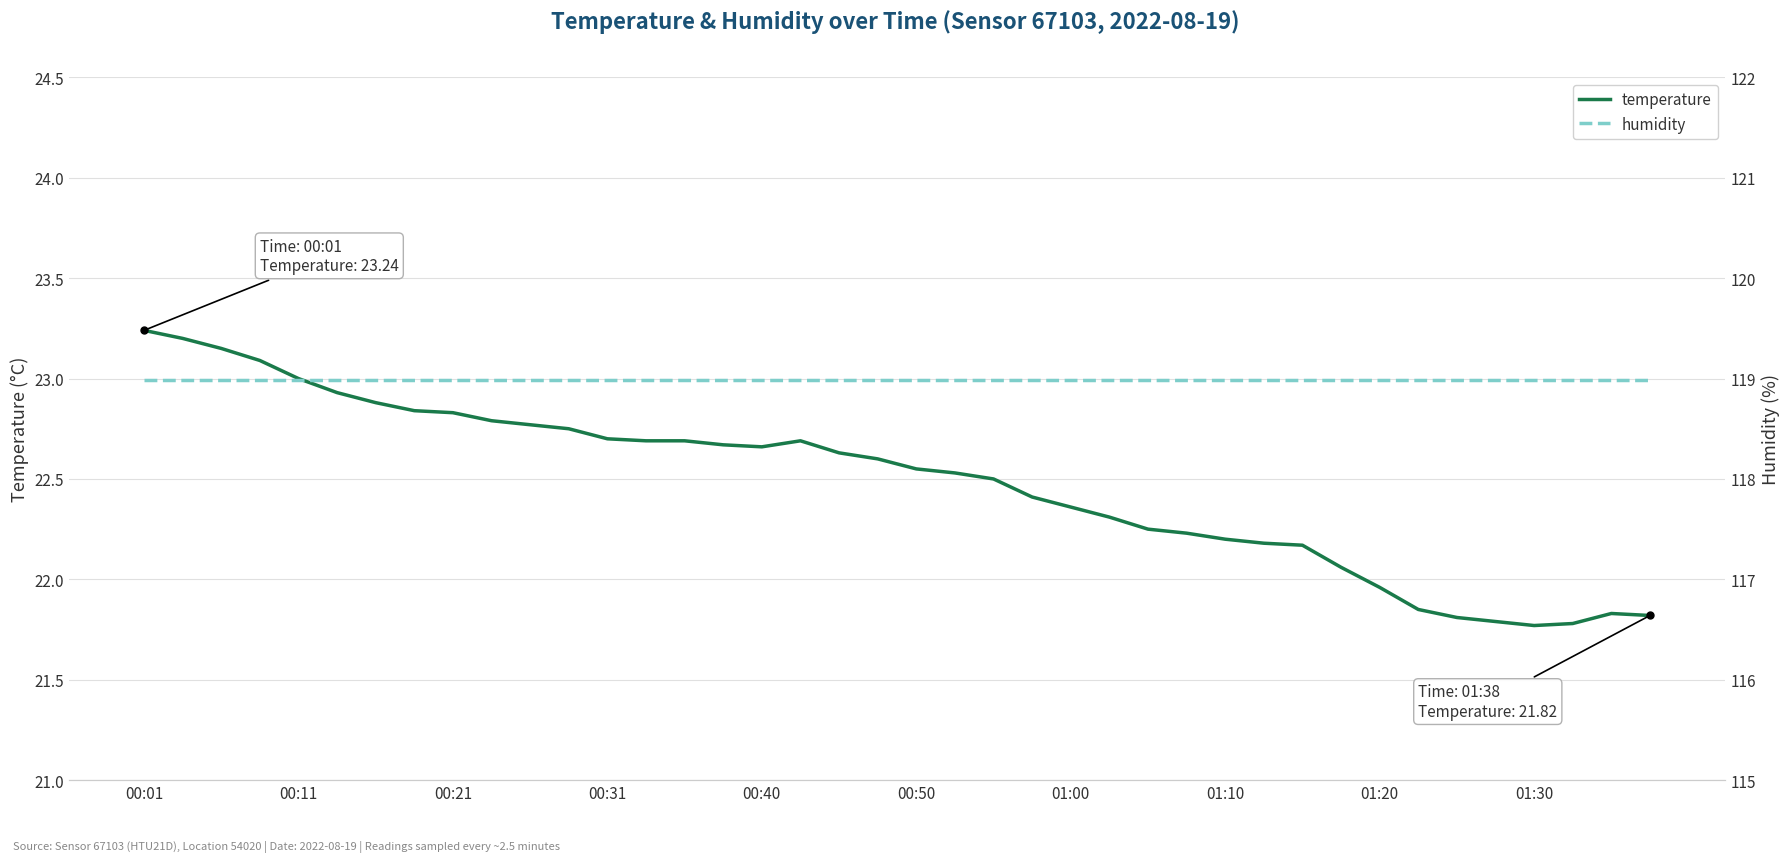

The temperature series shows 37.4 at 38. True or false?

False